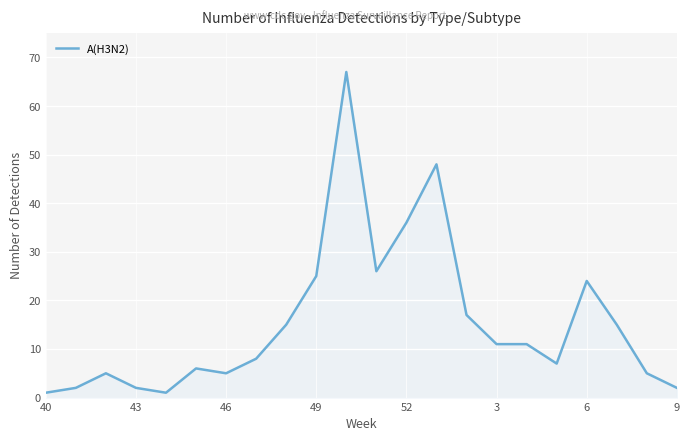

What is the difference between the maximum and minimum values?

66